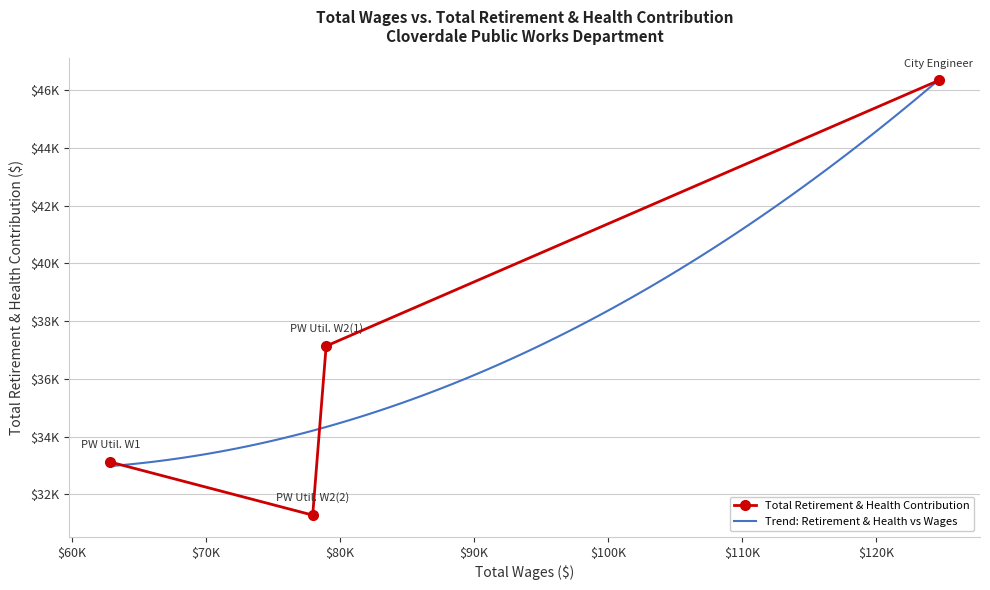

What is the difference between the values at Public Works Utility Worker 2 (2) and Public Works Utility Worker 2 (1)?

5856